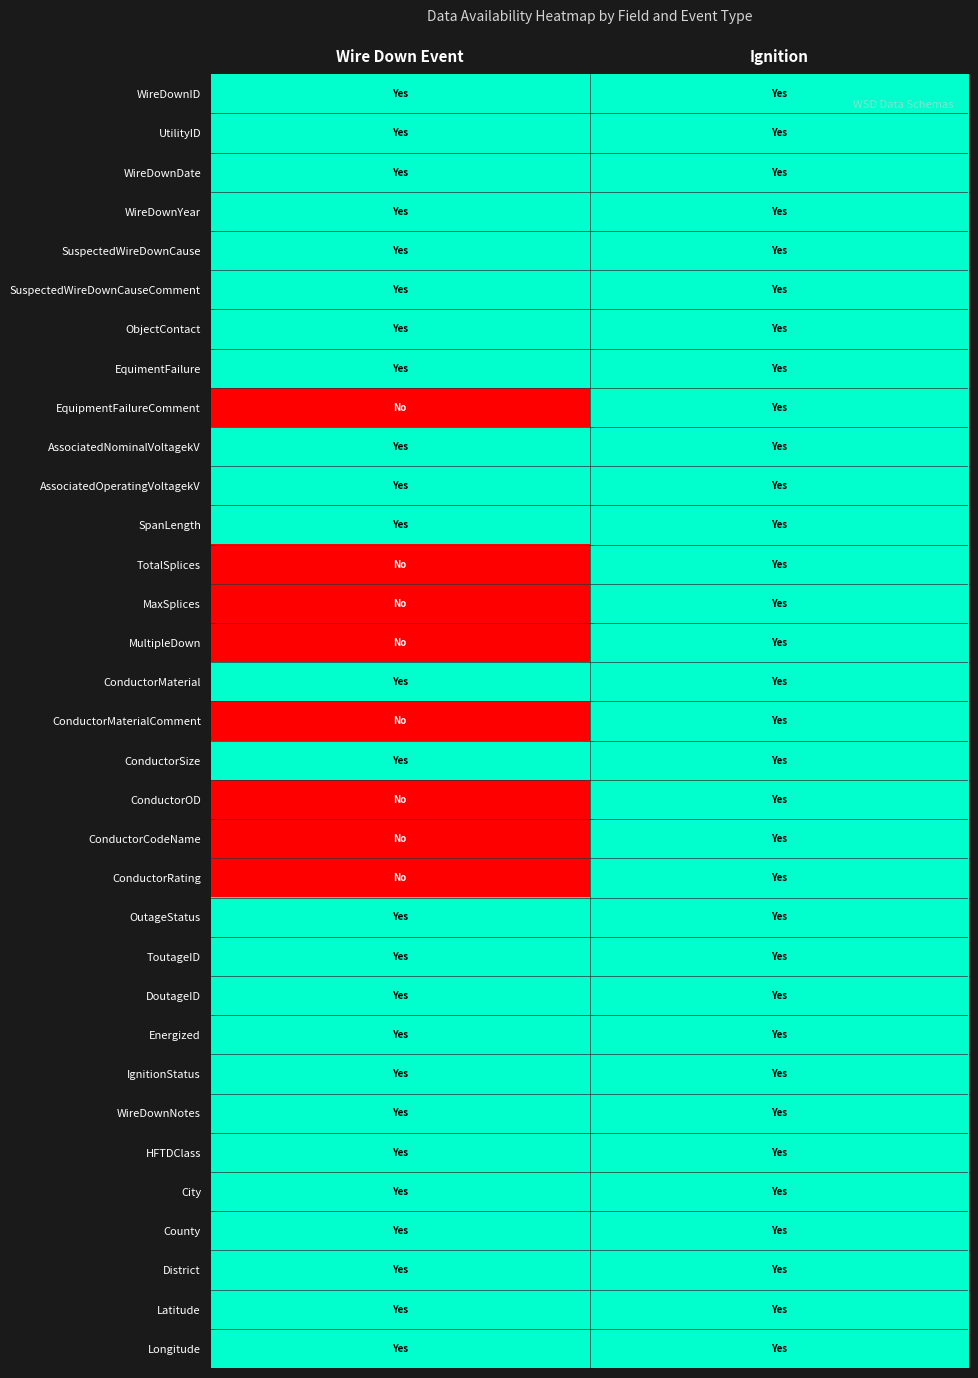

How many data points does each series have?

2